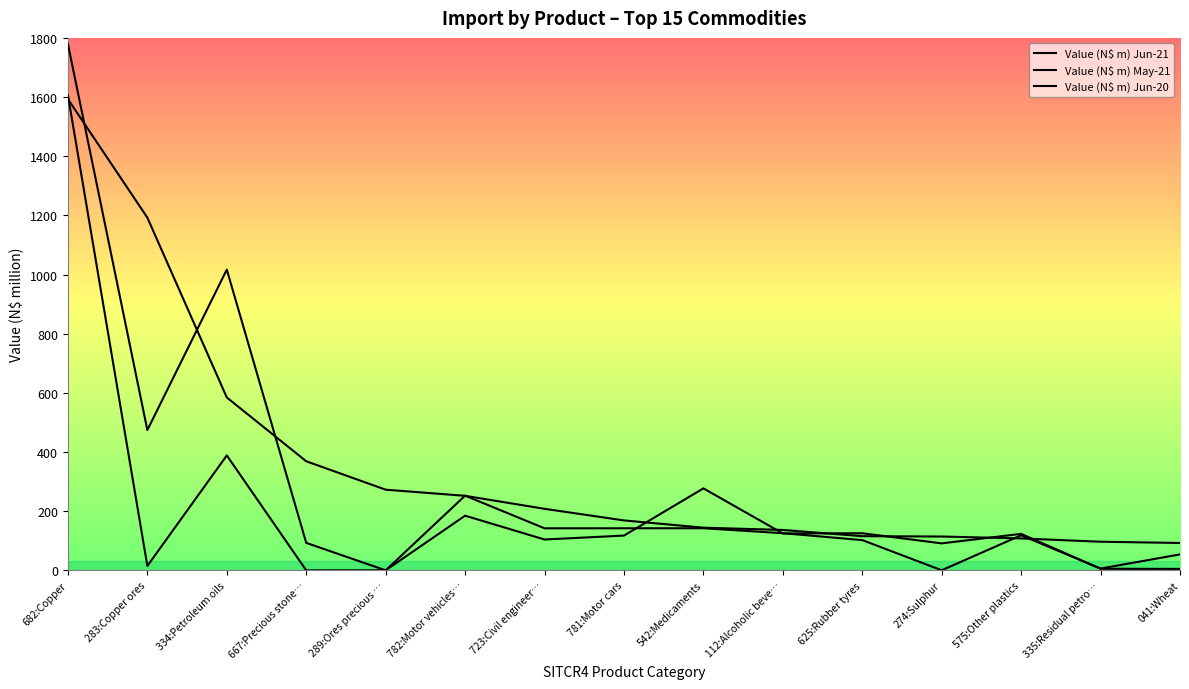

List the series in order of their overall mean, highest first.

Value (N$ m) Jun-21, Value (N$ m) May-21, Value (N$ m) Jun-20